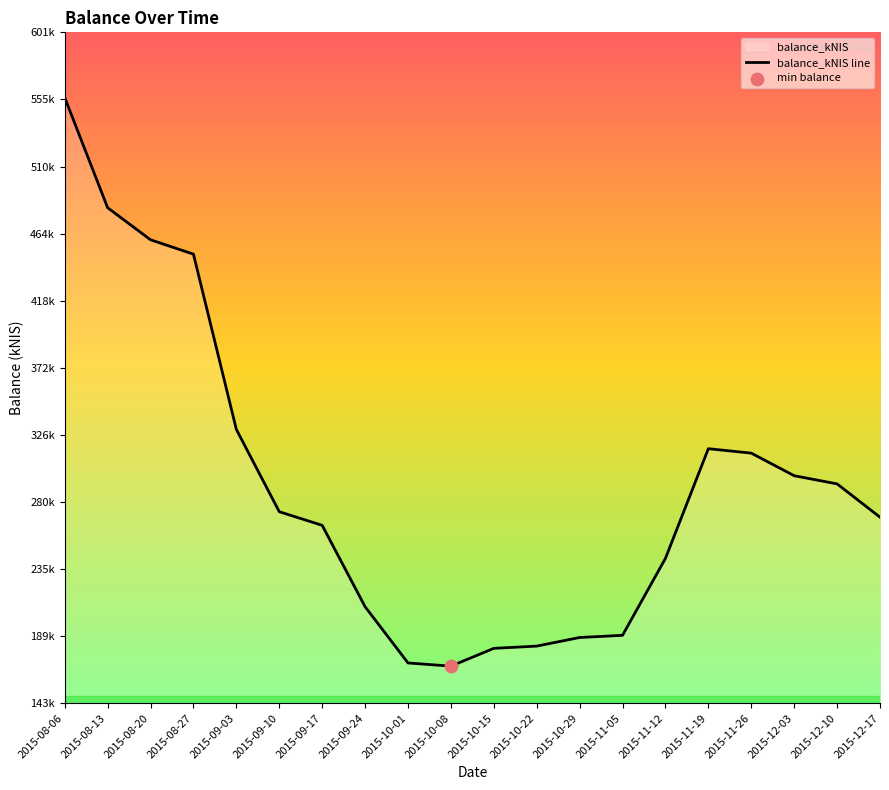

Between 2015-11-26 and 2015-08-06, which is larger?

2015-08-06